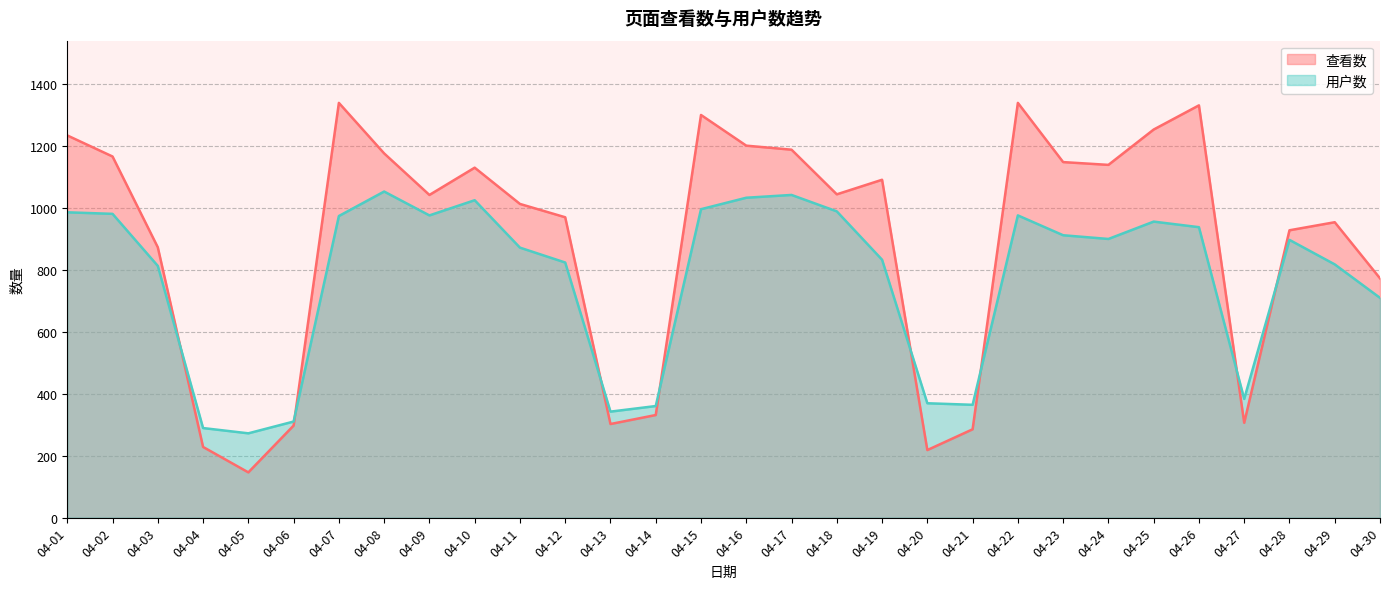

What is the spread (max minus min) of values at 04-21?

79